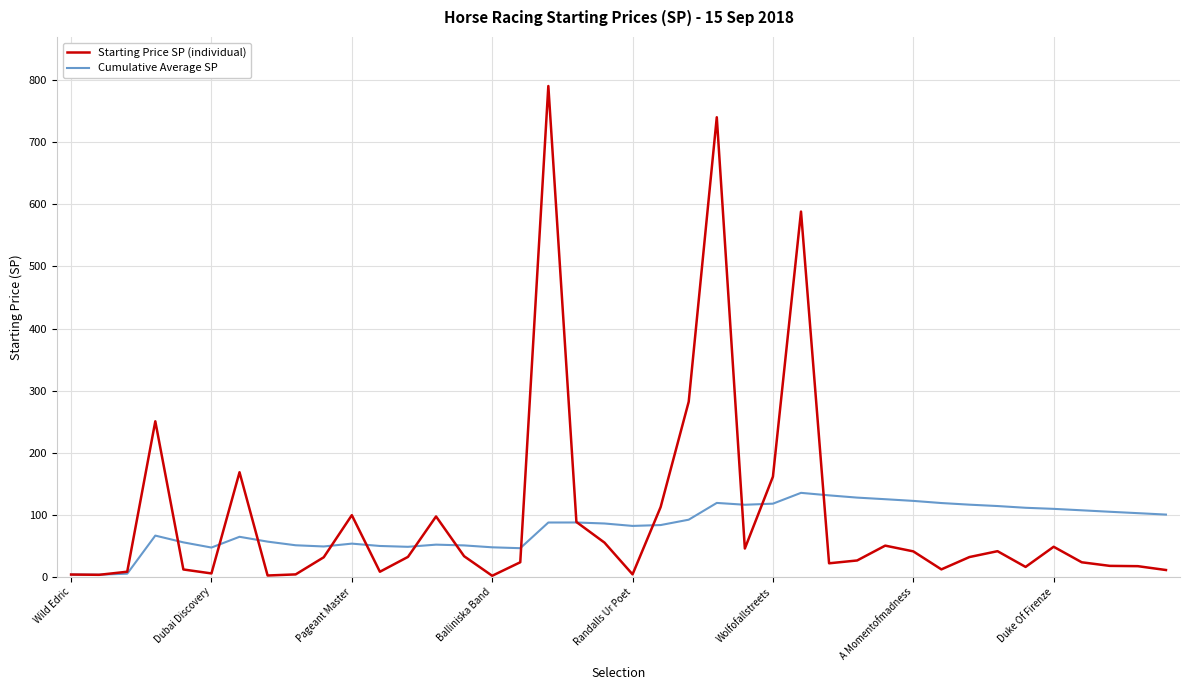

List the series in order of their overall mean, lowest first.

Cumulative Average SP, Starting Price SP (individual)